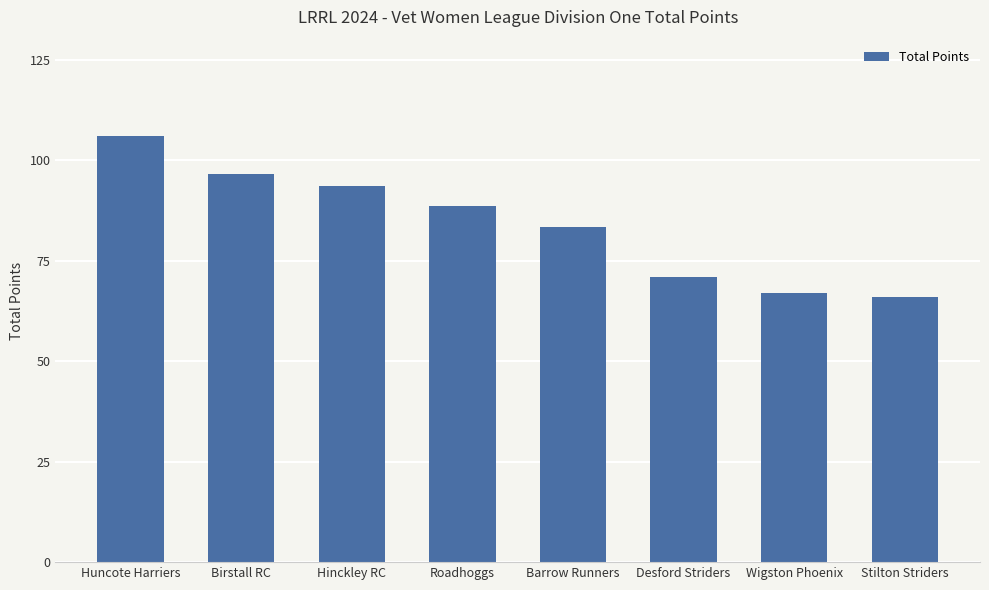

What is the change in value from Birstall RC to Stilton Striders?

-30.5